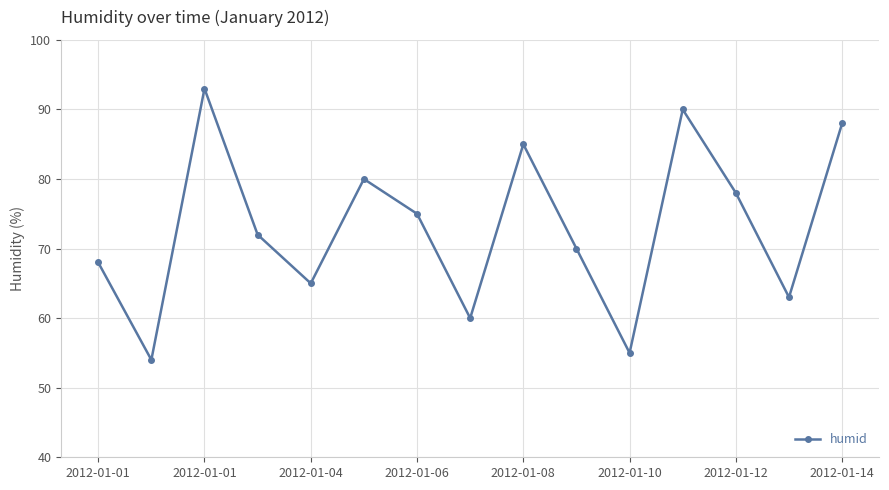

What is the difference between the maximum and minimum values?

39